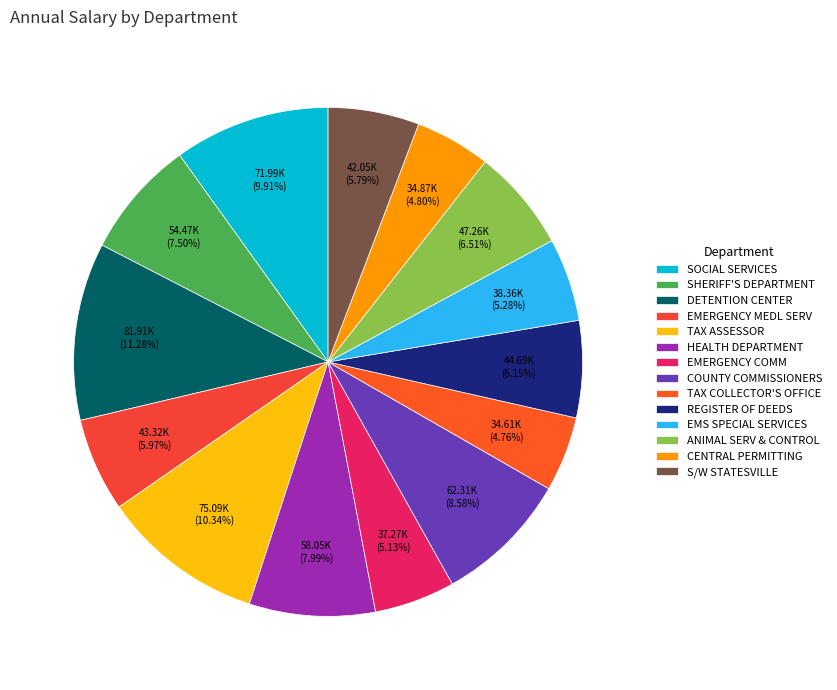

Between TAX ASSESSOR and EMS SPECIAL SERVICES, which is larger?

TAX ASSESSOR